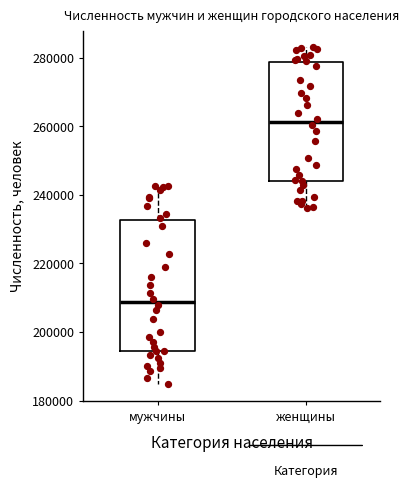

Reading left to right, transcribe this box plot: for each box, give where its median line is, the range the box spans, and where its two whiskers end, as read against the y-axis. The values are not printed on the chart, so give them approximately, as read against the axis.

мужчины: median 208000, box 194000 to 232000, whiskers 184000 to 242000
женщины: median 262000, box 244000 to 278000, whiskers 236000 to 282000